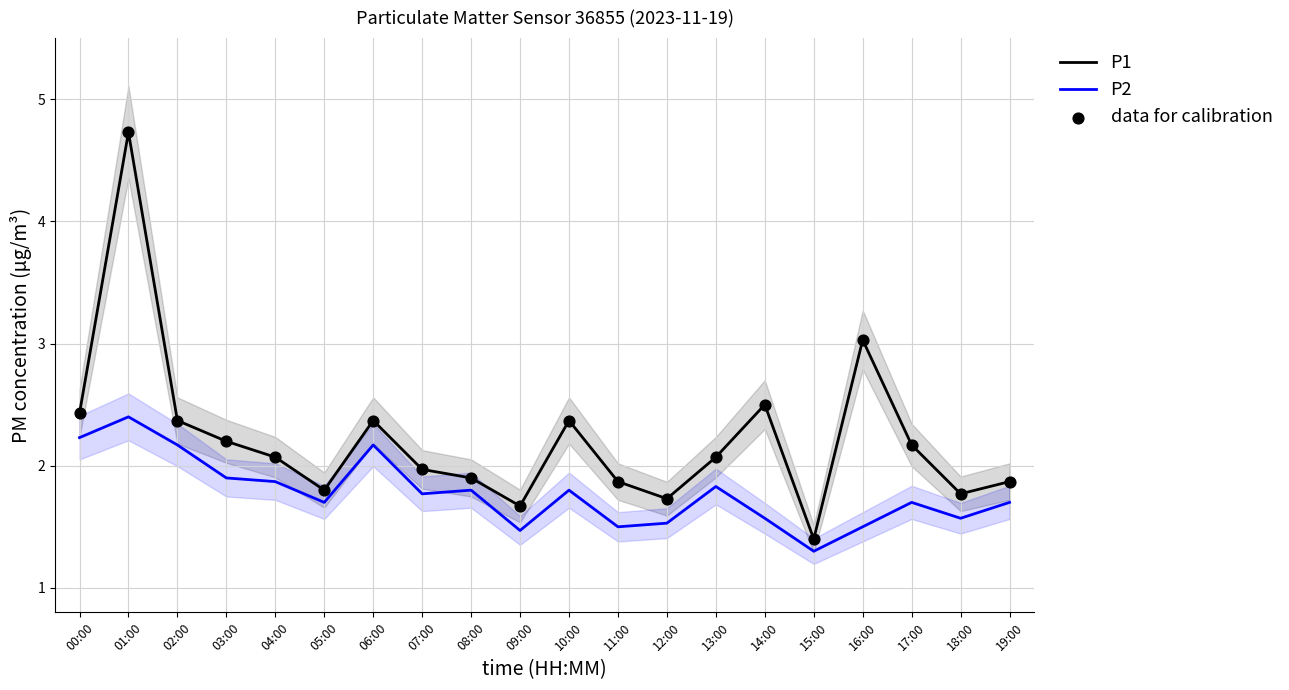

Which series reaches the maximum Y coordinate?

P1